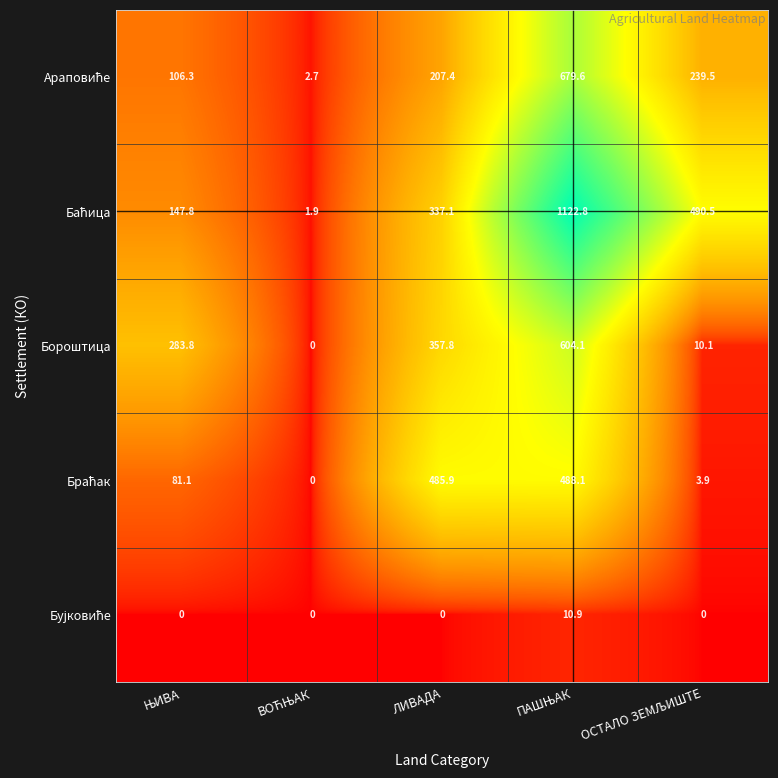

What is the difference between the maximum and minimum values in the Бороштица series?

604.1